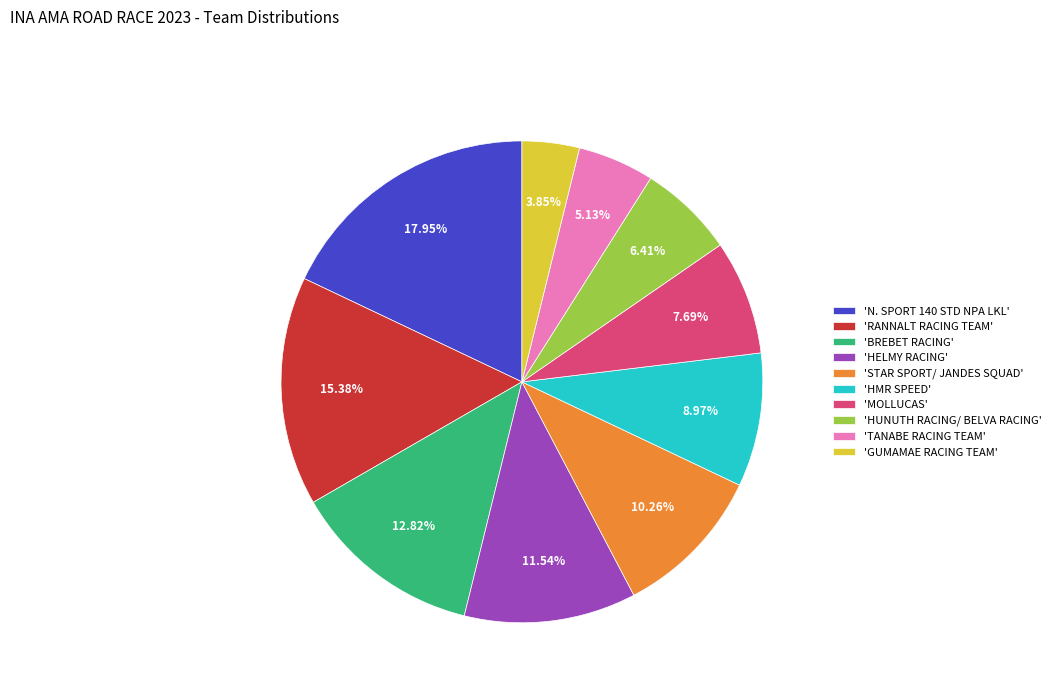

Does any single category account for the majority?

No